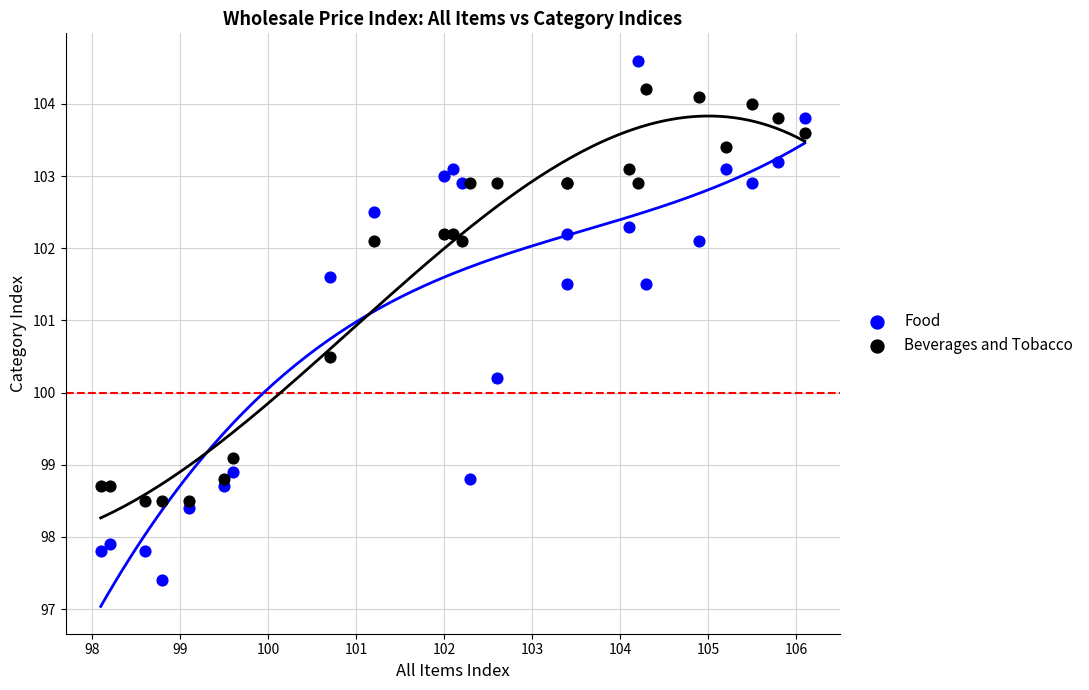

Which series has the largest Y range (max minus min)?

Food